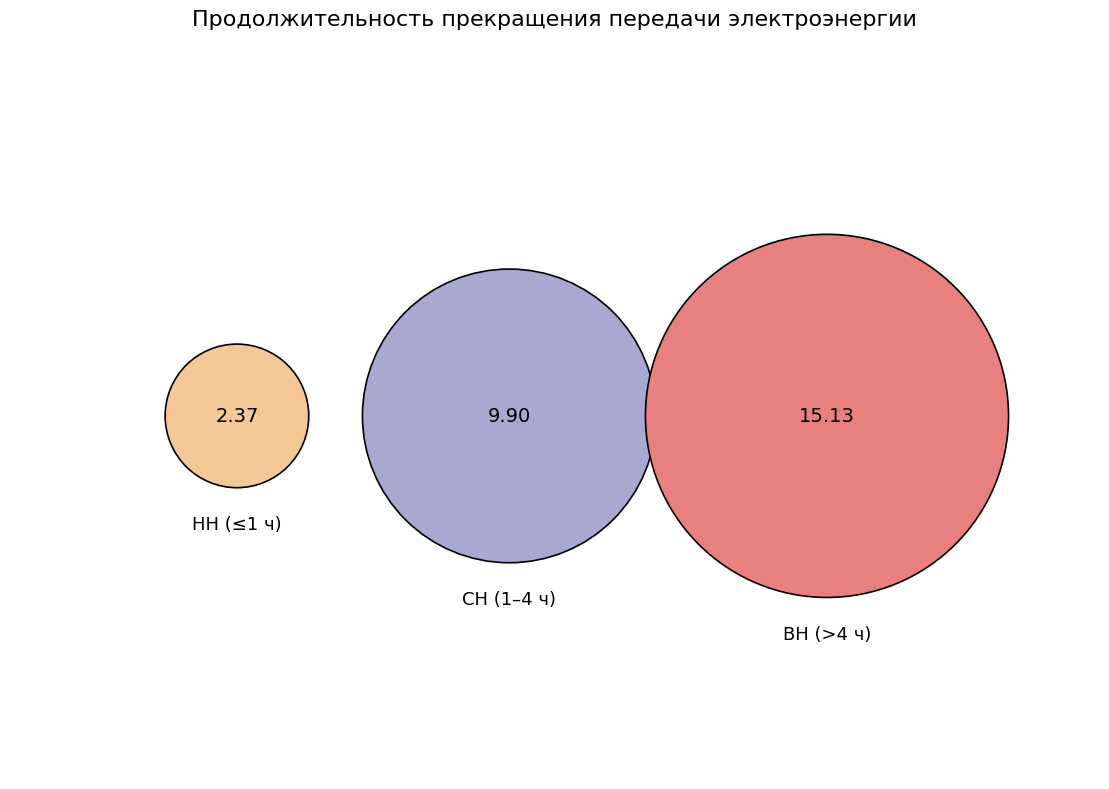

True or false: КЛ-0.38кВ от ТП-4748 accounts for 16% of the total.

False